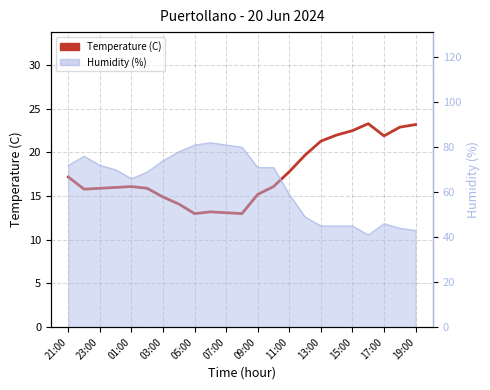

Reading left to right, extract all data points from this chart.

17.2	15.8	15.9	16.0	16.1	15.9	14.9	14.1	13.0	13.2	13.1	13.0	15.2	16.1	17.8	19.7	21.3	22.0	22.5	23.3	21.9	22.9	23.2